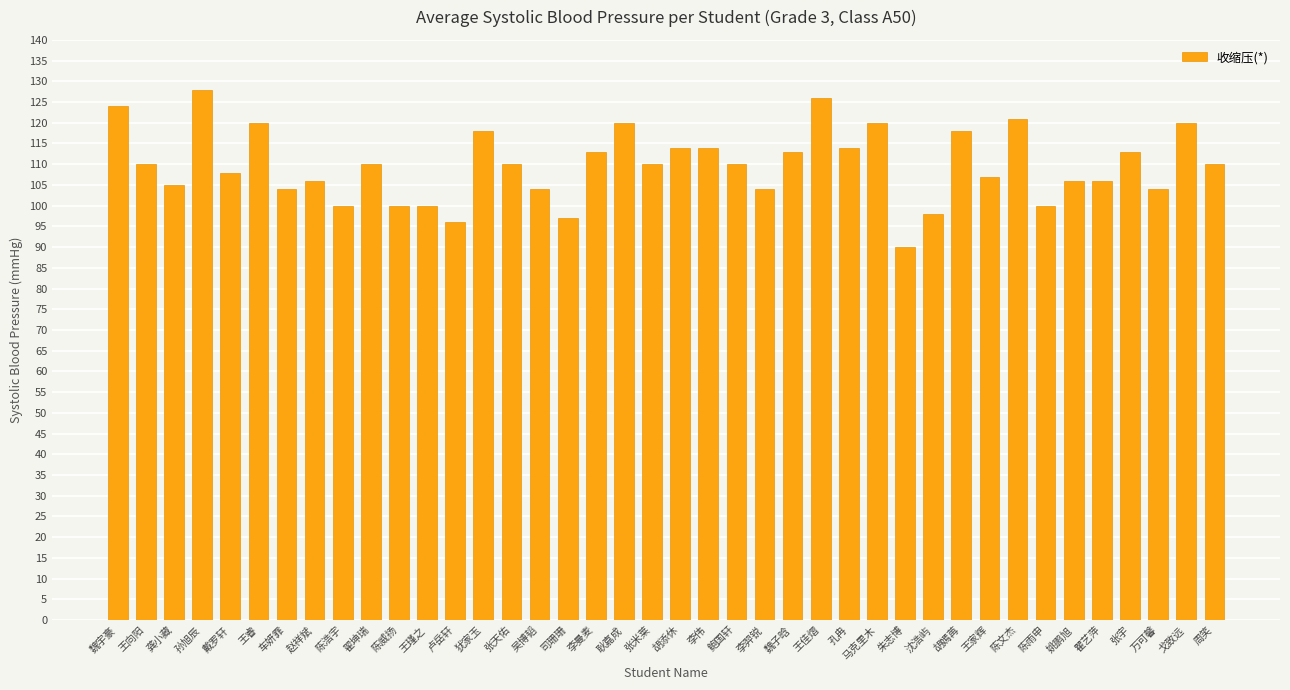

Reading left to right, list all the values displayed in this chart.

124	110	105	128	108	120	104	106	100	110	100	100	96	118	110	104	97	113	120	110	114	114	110	104	113	126	114	120	90	98	118	107	121	100	106	106	113	104	120	110